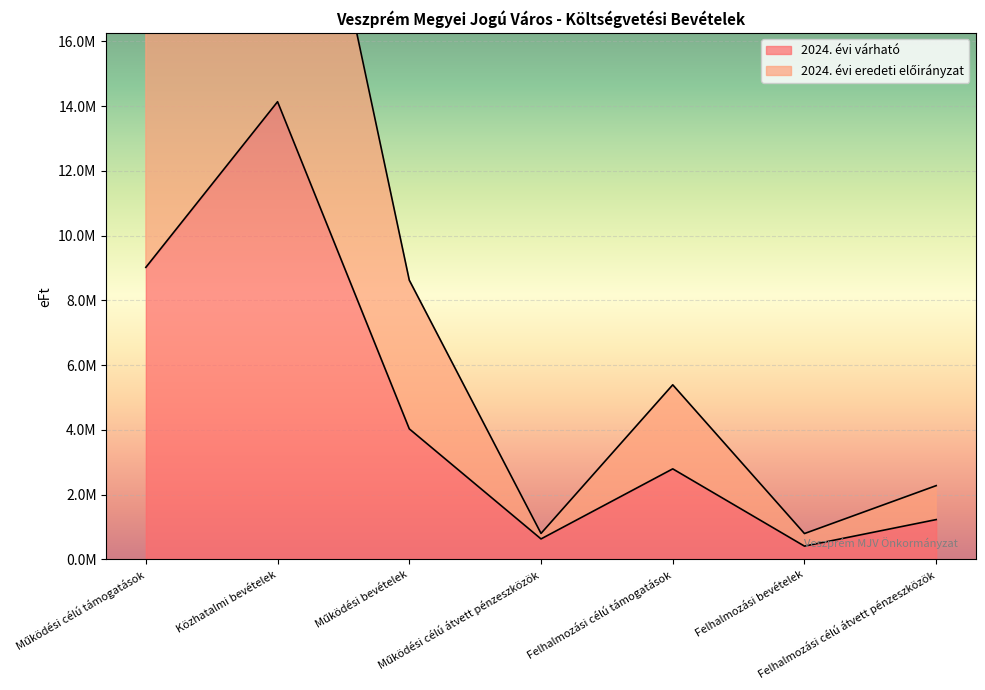

At how many categories does at least one series exceed 10024546?

2